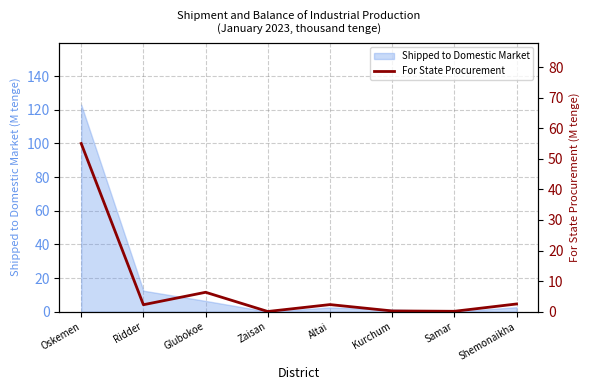

Is it true that Shipped to Domestic Market equals 123.0 at Oskemen?

True